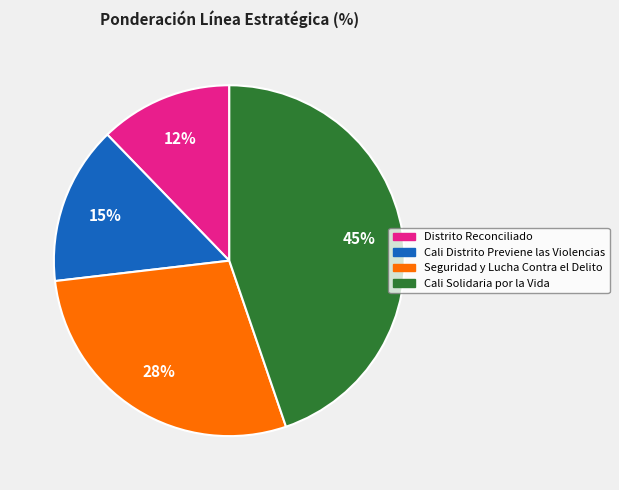

Count the number of slices in the pie.

4